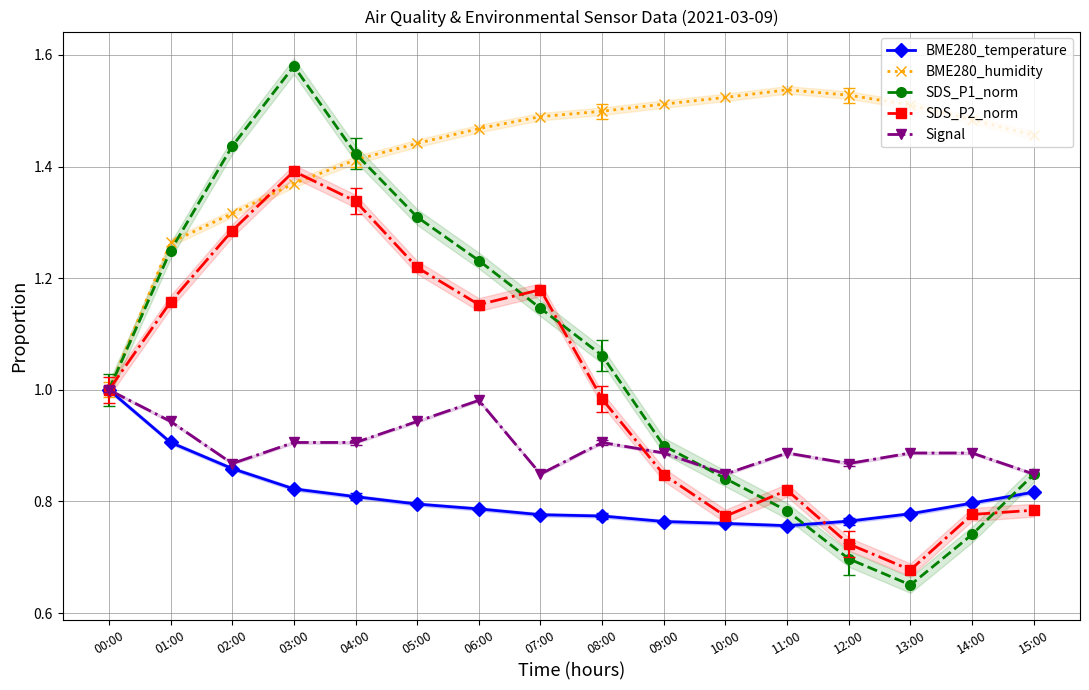

Reading left to right, what are all the values shown in this chart?

BME280_temperature: 00:00=1.0	01:00=0.9	02:00=0.9	03:00=0.8	04:00=0.8	05:00=0.8	06:00=0.8	07:00=0.8	08:00=0.8	09:00=0.8	10:00=0.8	11:00=0.8	12:00=0.8	13:00=0.8	14:00=0.8	15:00=0.8
BME280_humidity: 00:00=1.0	01:00=1.3	02:00=1.3	03:00=1.4	04:00=1.4	05:00=1.4	06:00=1.5	07:00=1.5	08:00=1.5	09:00=1.5	10:00=1.5	11:00=1.5	12:00=1.5	13:00=1.5	14:00=1.5	15:00=1.5
SDS_P1_norm: 00:00=1.0	01:00=1.2	02:00=1.4	03:00=1.6	04:00=1.4	05:00=1.3	06:00=1.2	07:00=1.1	08:00=1.1	09:00=0.9	10:00=0.8	11:00=0.8	12:00=0.7	13:00=0.7	14:00=0.7	15:00=0.8
SDS_P2_norm: 00:00=1.0	01:00=1.2	02:00=1.3	03:00=1.4	04:00=1.3	05:00=1.2	06:00=1.2	07:00=1.2	08:00=1.0	09:00=0.8	10:00=0.8	11:00=0.8	12:00=0.7	13:00=0.7	14:00=0.8	15:00=0.8
Signal: 00:00=1.0	01:00=0.9	02:00=0.9	03:00=0.9	04:00=0.9	05:00=0.9	06:00=1.0	07:00=0.8	08:00=0.9	09:00=0.9	10:00=0.8	11:00=0.9	12:00=0.9	13:00=0.9	14:00=0.9	15:00=0.8